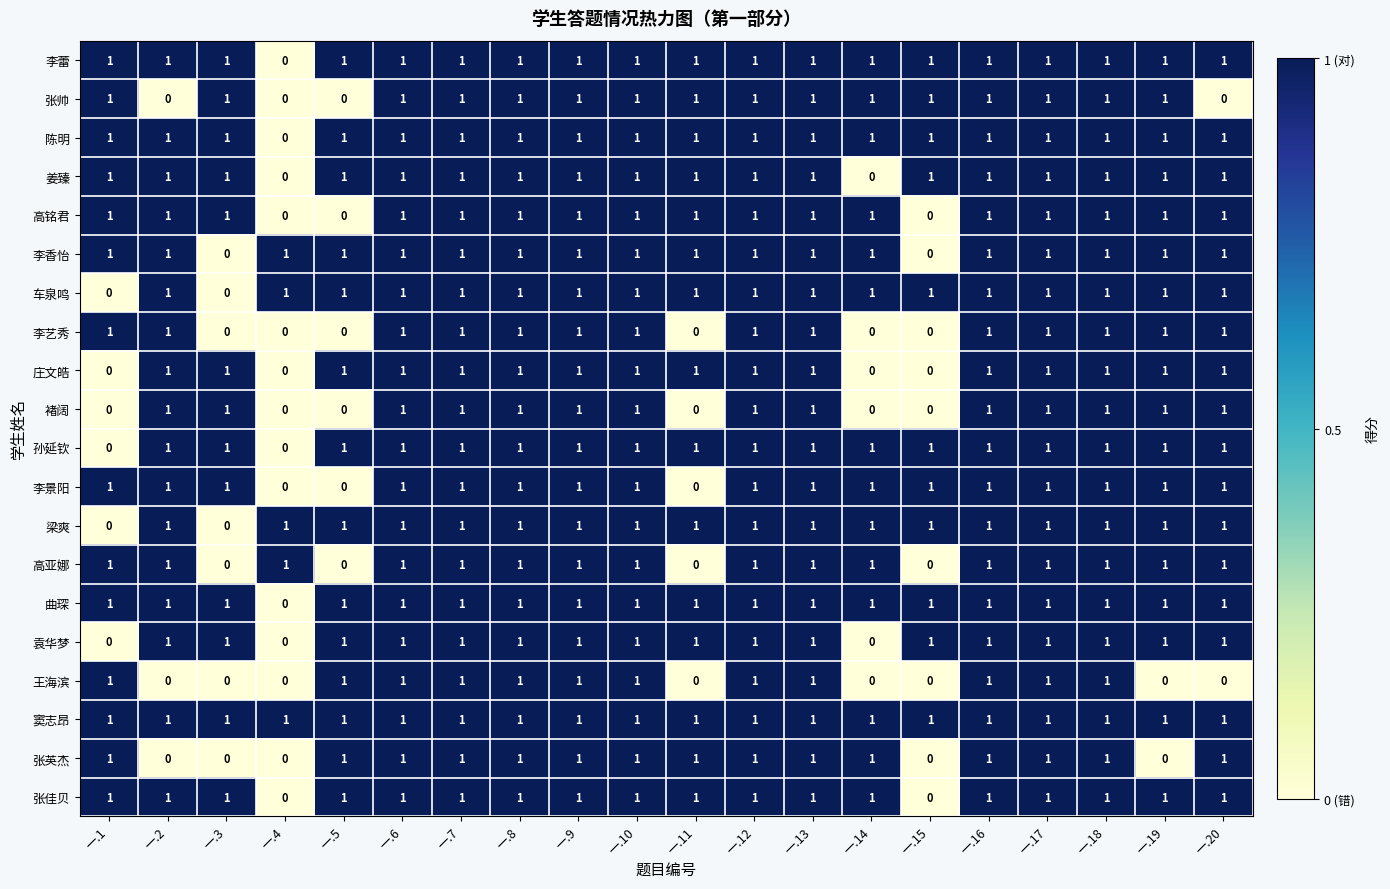

How many 张英杰 values are between 1 and 2?

15